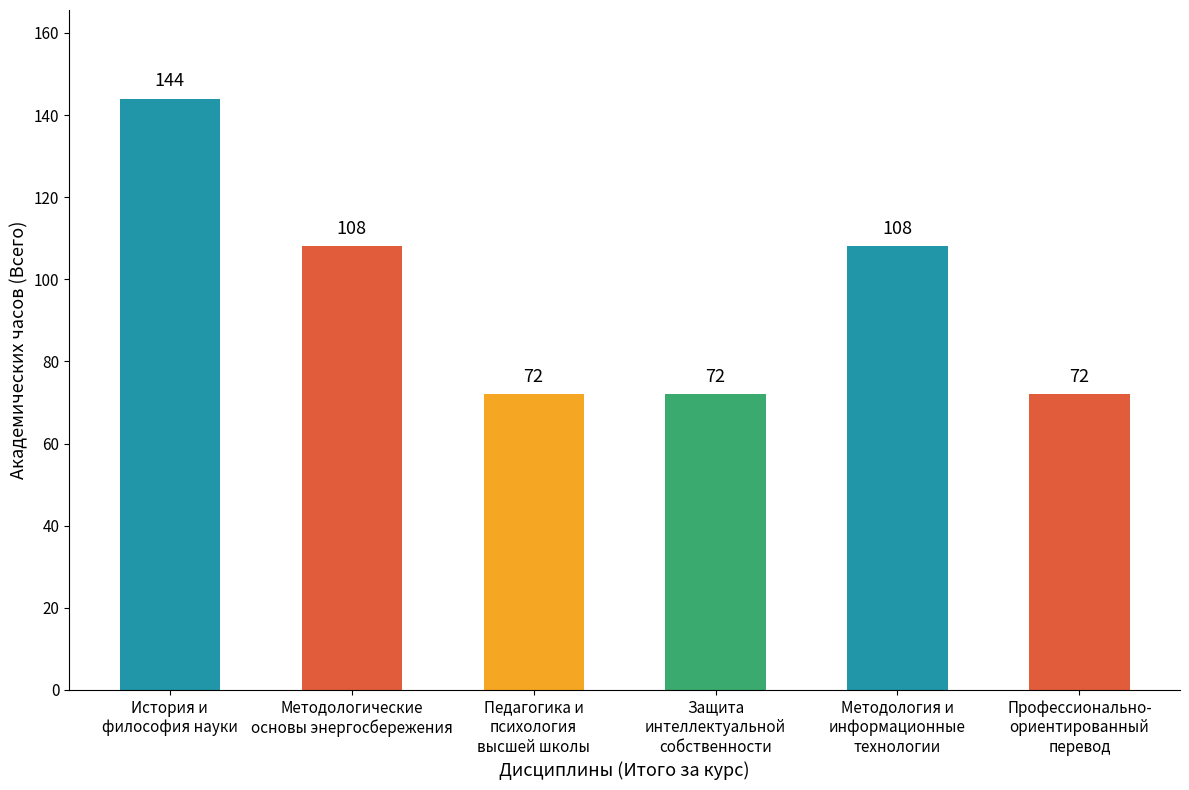

How many data points are less than 108?

3